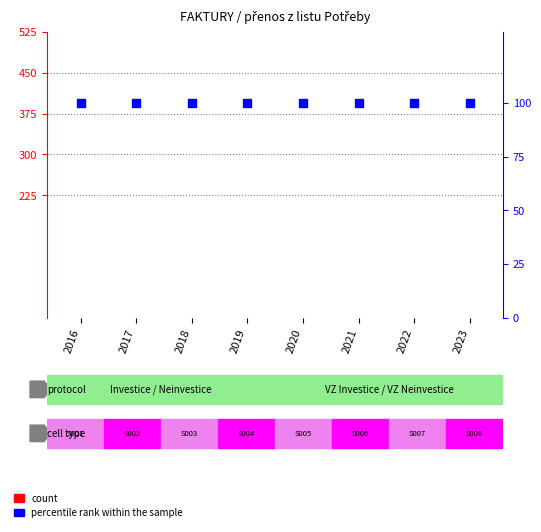

Which series reaches the minimum Y coordinate?

count